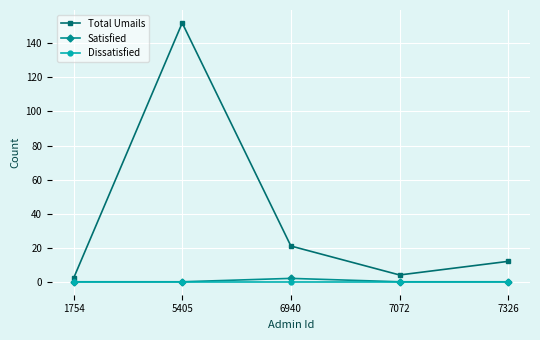

What is the total value across all series at 7326?

12